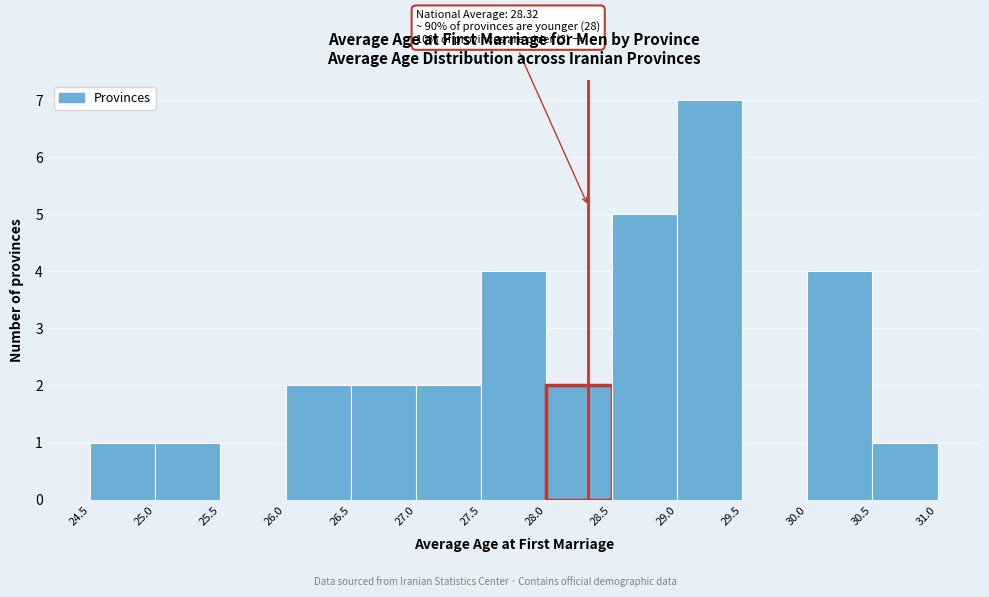

Over which range of the x-axis is the bar tallest?

29.0 to 29.5